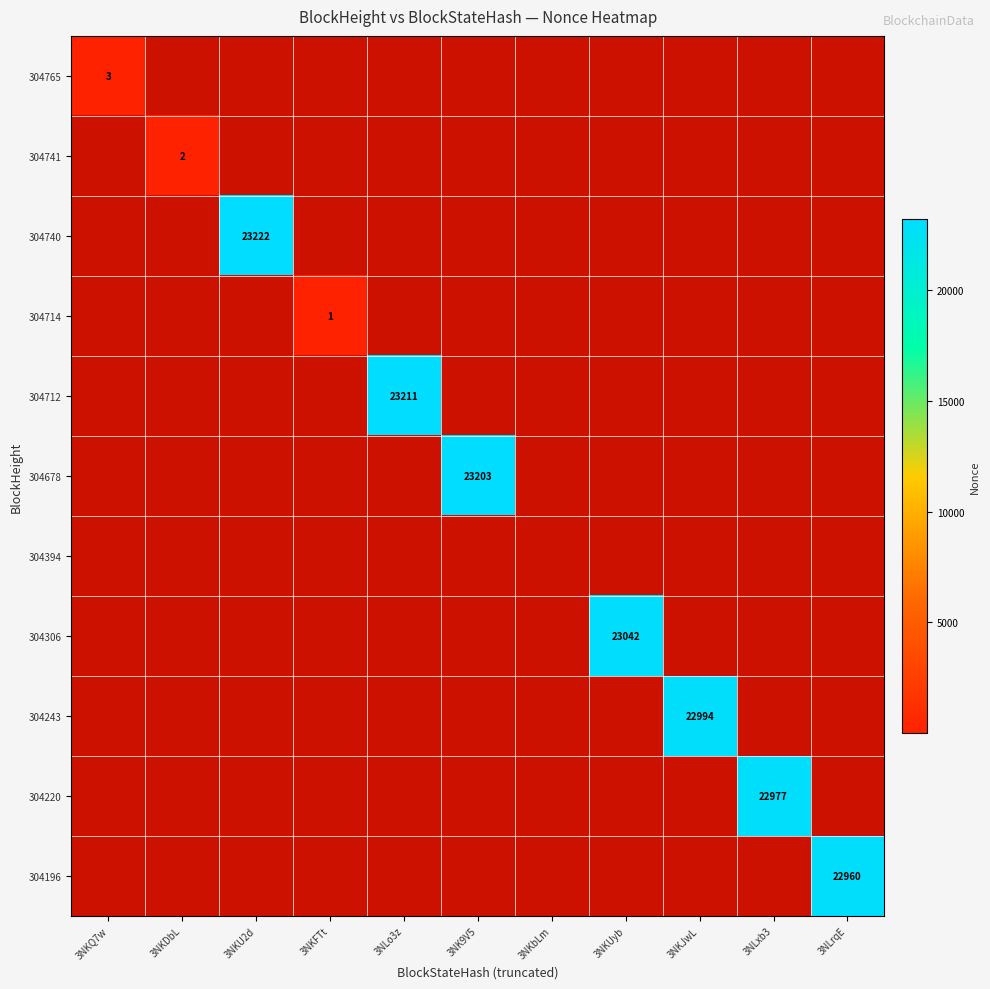

The 304243 series shows 37841 at 3NKJwL. True or false?

False